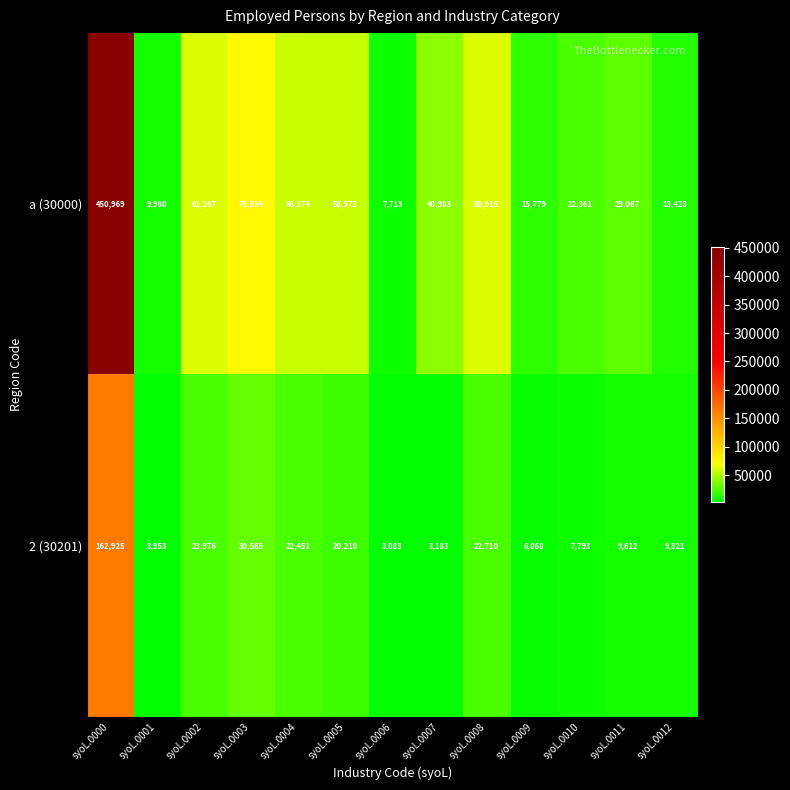

Rank the series by their average value, from highest to lowest.

a (30000), 2 (30201)